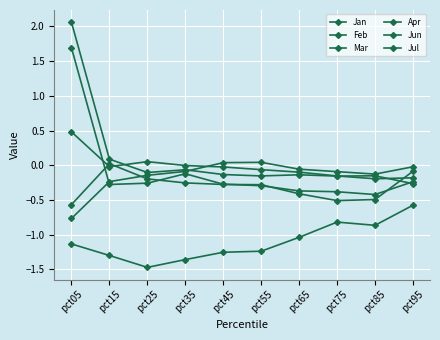

The value of Apr at pct55 is -1.2. True or false?

True